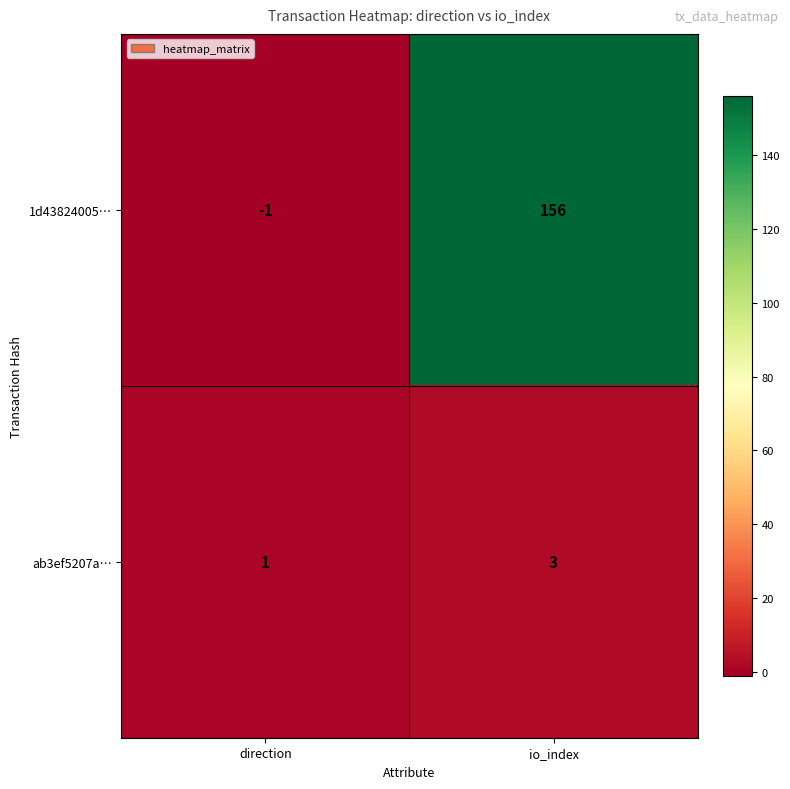

Count the number of categories in the chart.

2